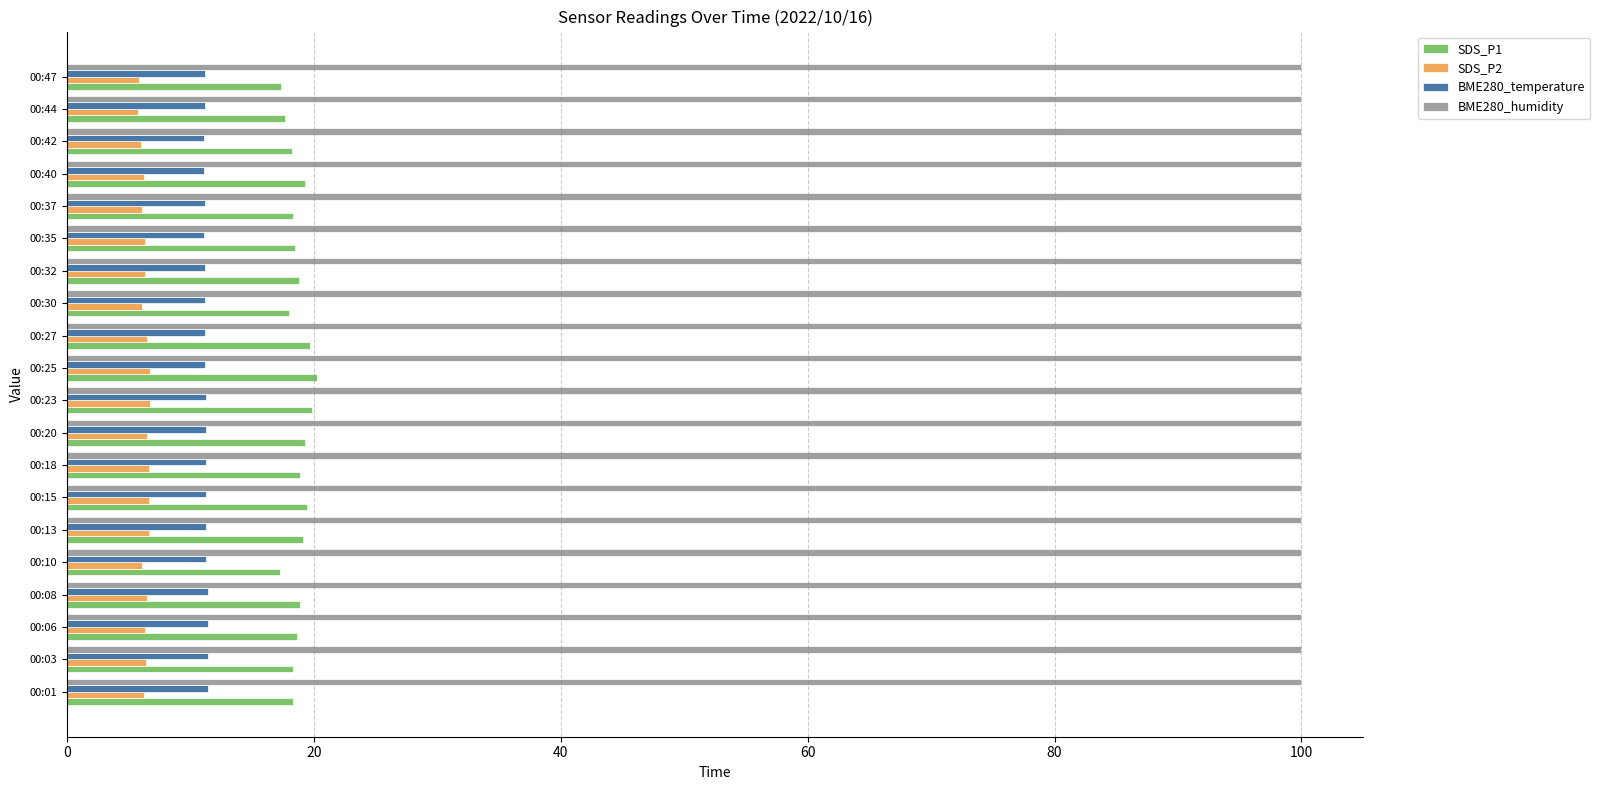

What is the minimum value shown in the chart?

5.7